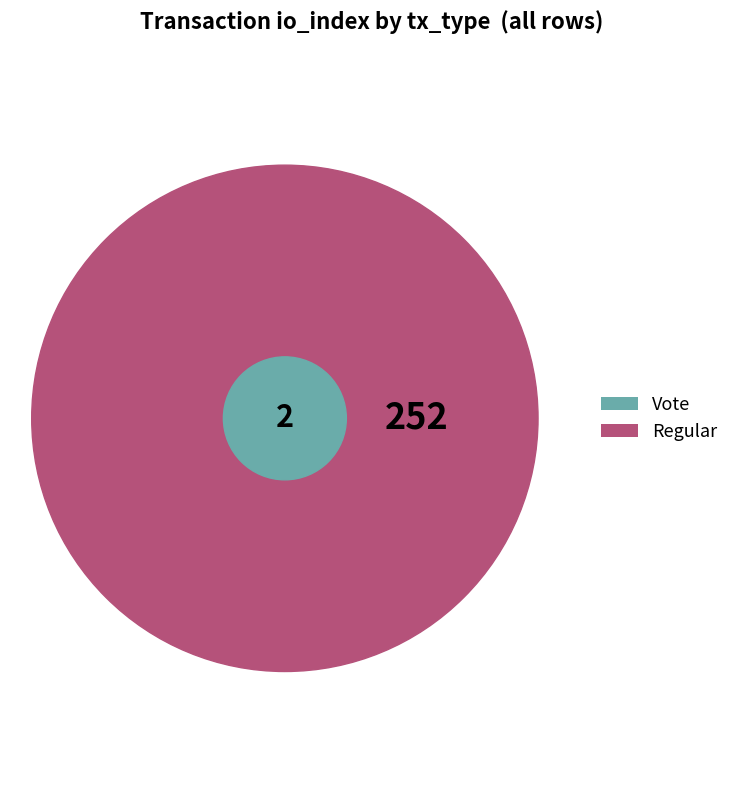

Does Regular account for over 50% of the chart?

Yes